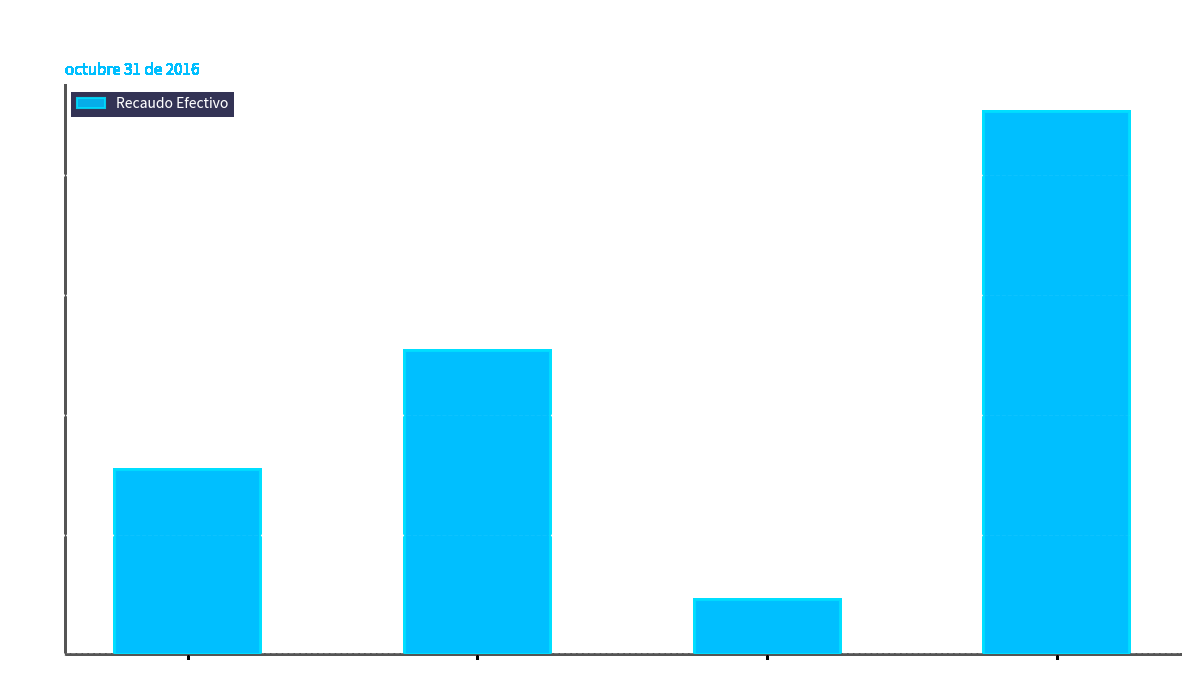

Reading left to right, transcribe all the data shown in this chart.

30857562142.0	50697965304.6	9089216482.2	90644743928.8